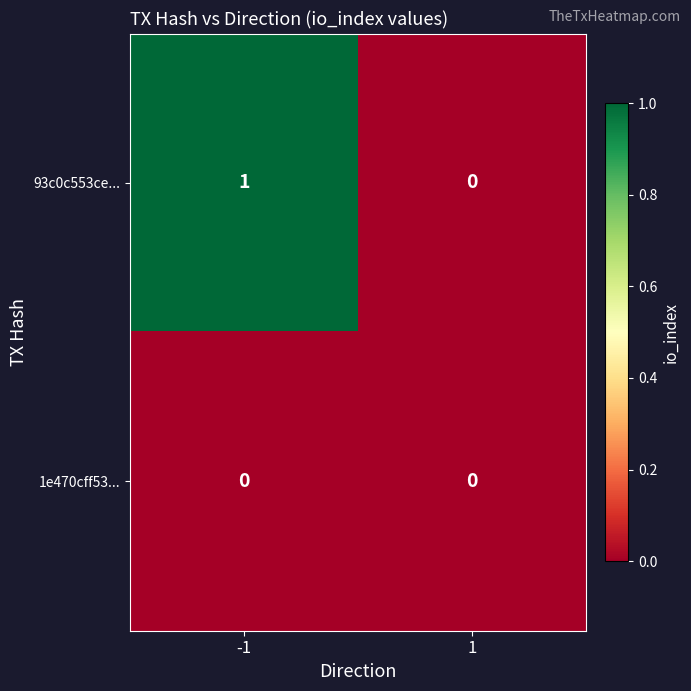

Between -1 and 1, which series saw the biggest shift?

93c0c553ce...